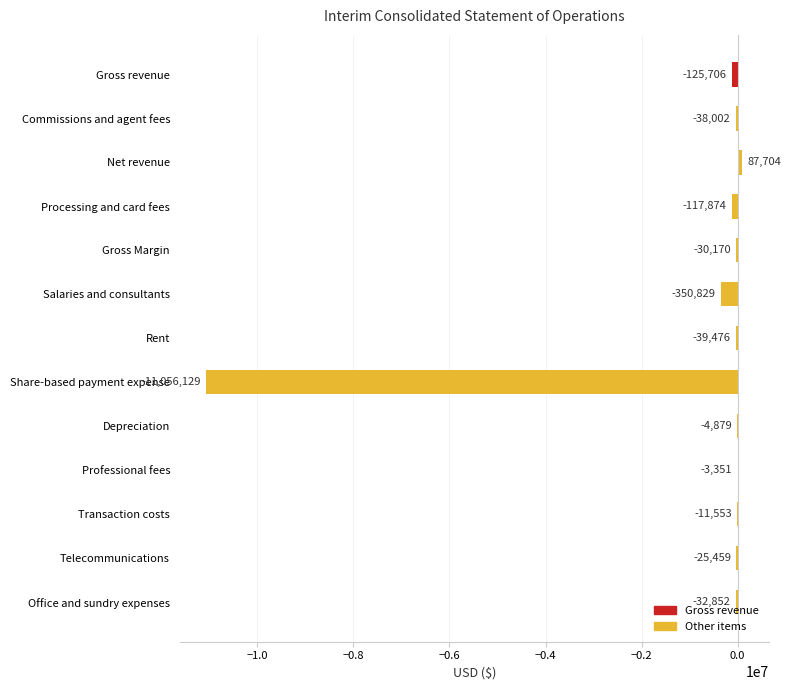

What is the greatest value displayed?

87704